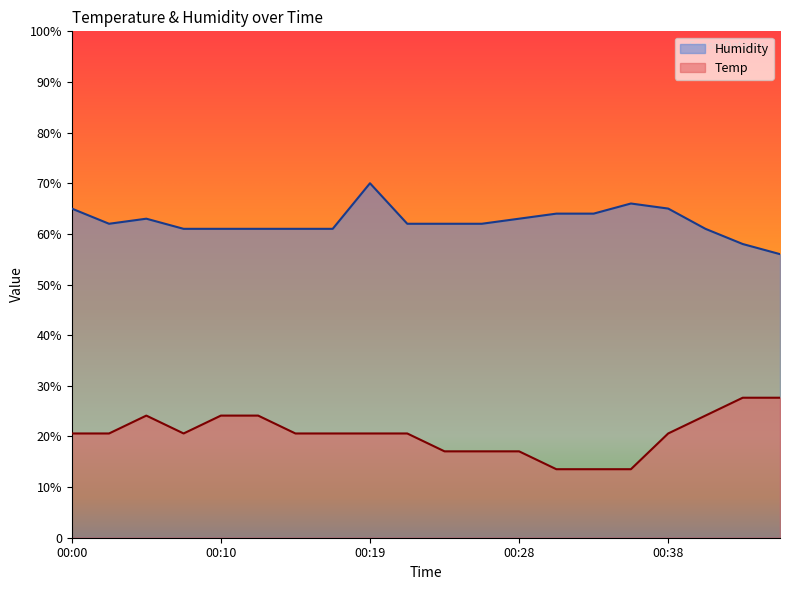

What are all the series names shown in the legend?

Humidity, Temp